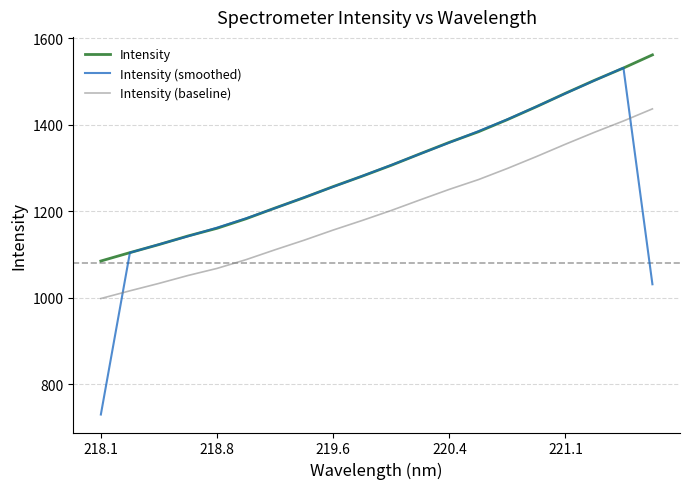

What are all the series names shown in the legend?

Intensity, Intensity (smoothed), Intensity (baseline)